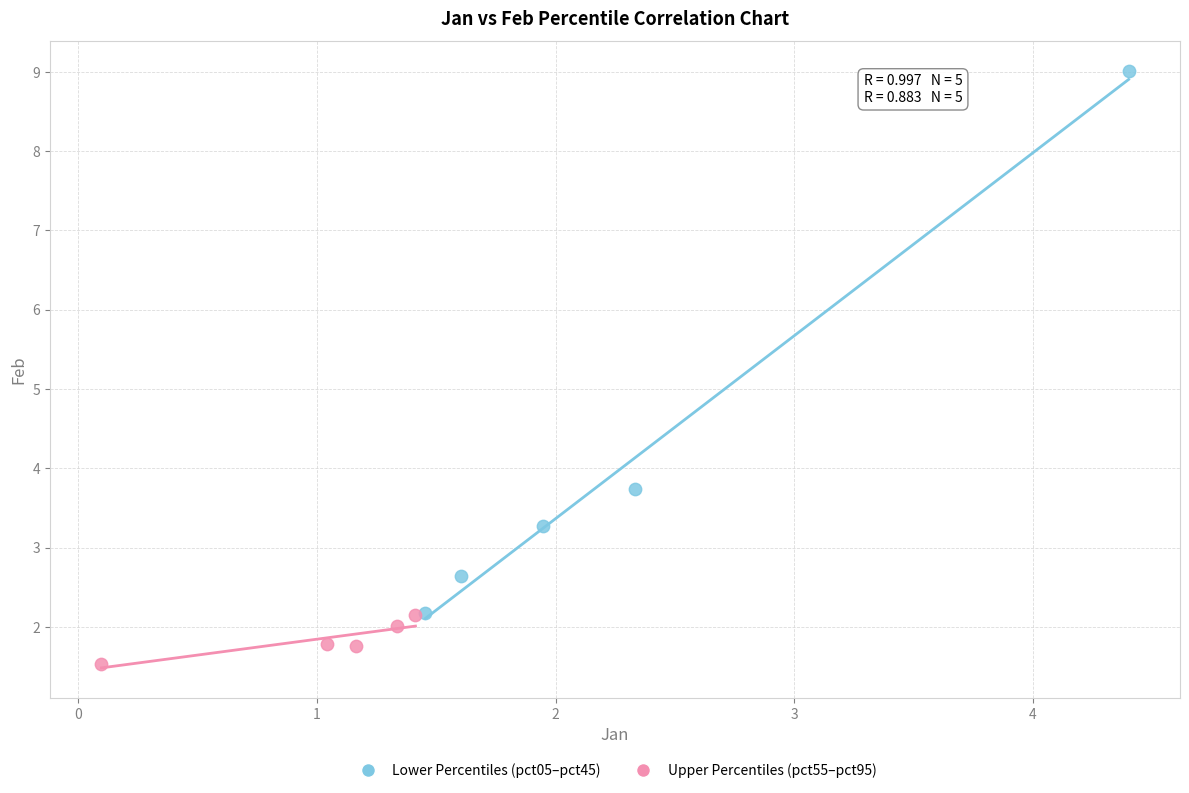

Which series has the widest spread of Y values?

Lower Percentiles (pct05–pct45)